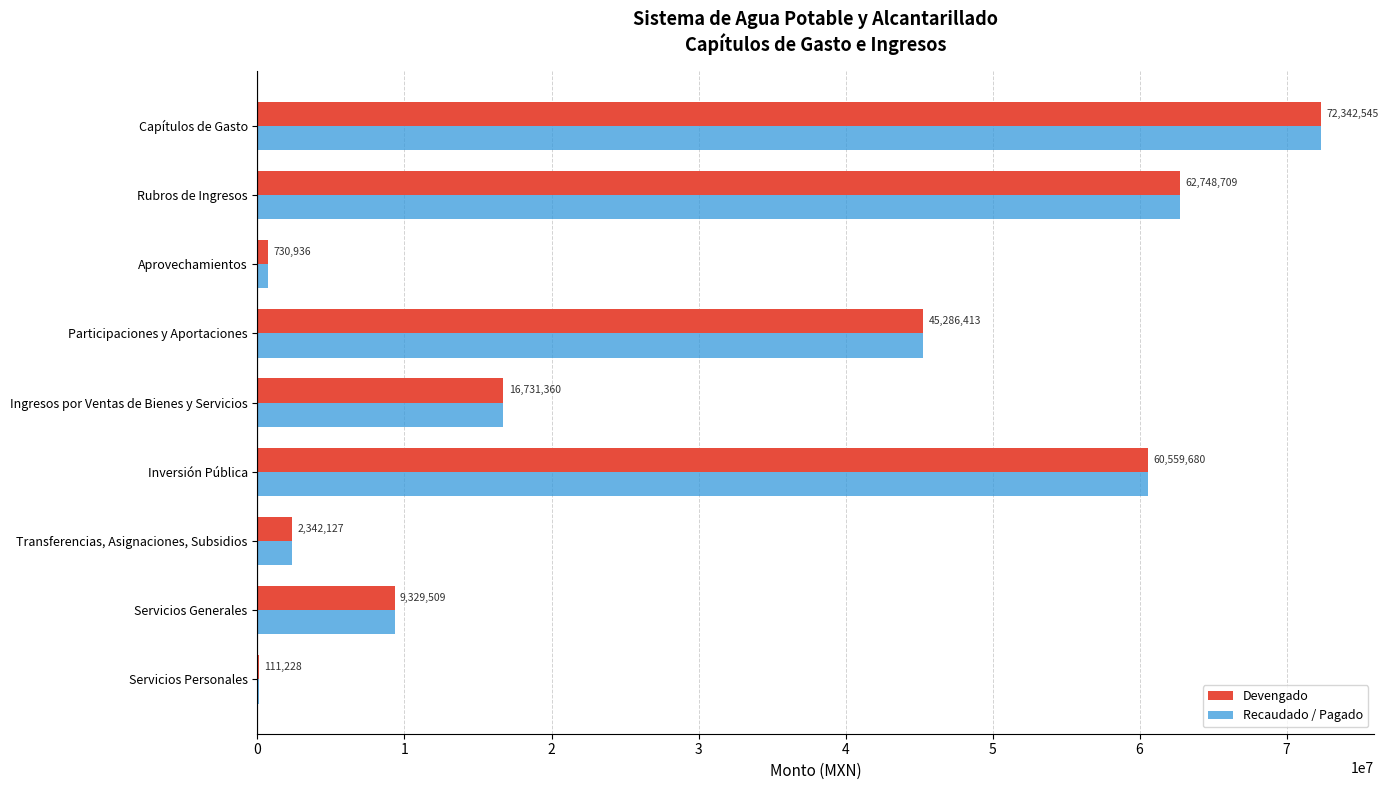

The Recaudado / Pagado series shows 45286412.8 at Participaciones y Aportaciones. True or false?

True